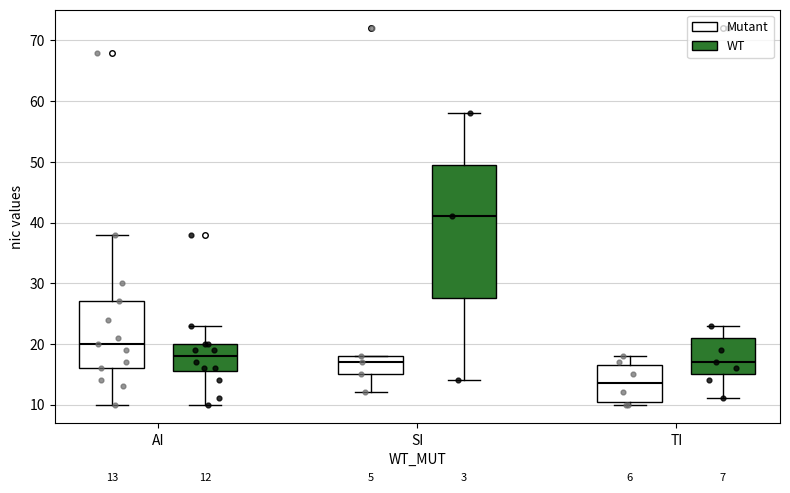

Which box's median line is the highest?

SI (WT)